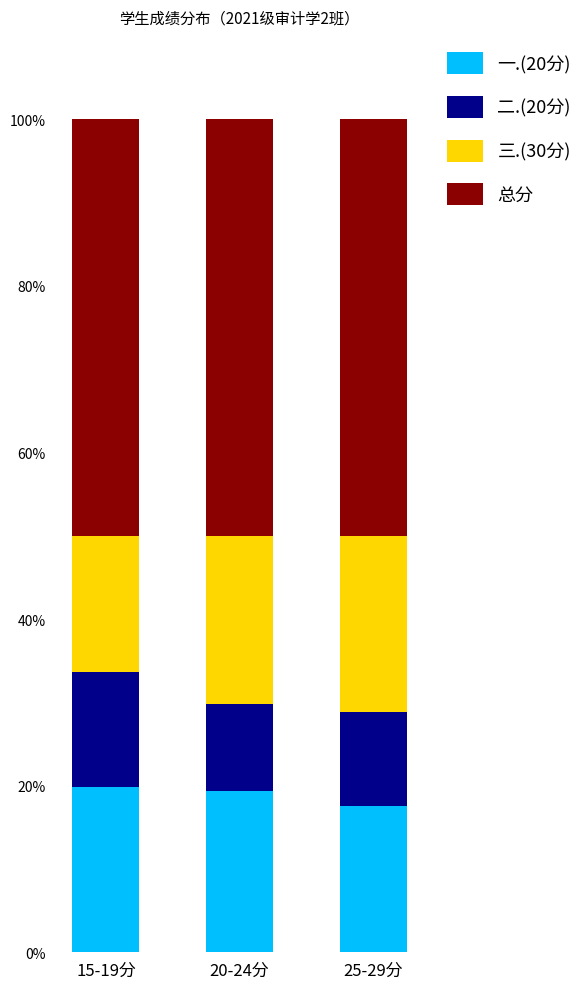

What value does the 一.(20分) series have at 25-29分?

17.5